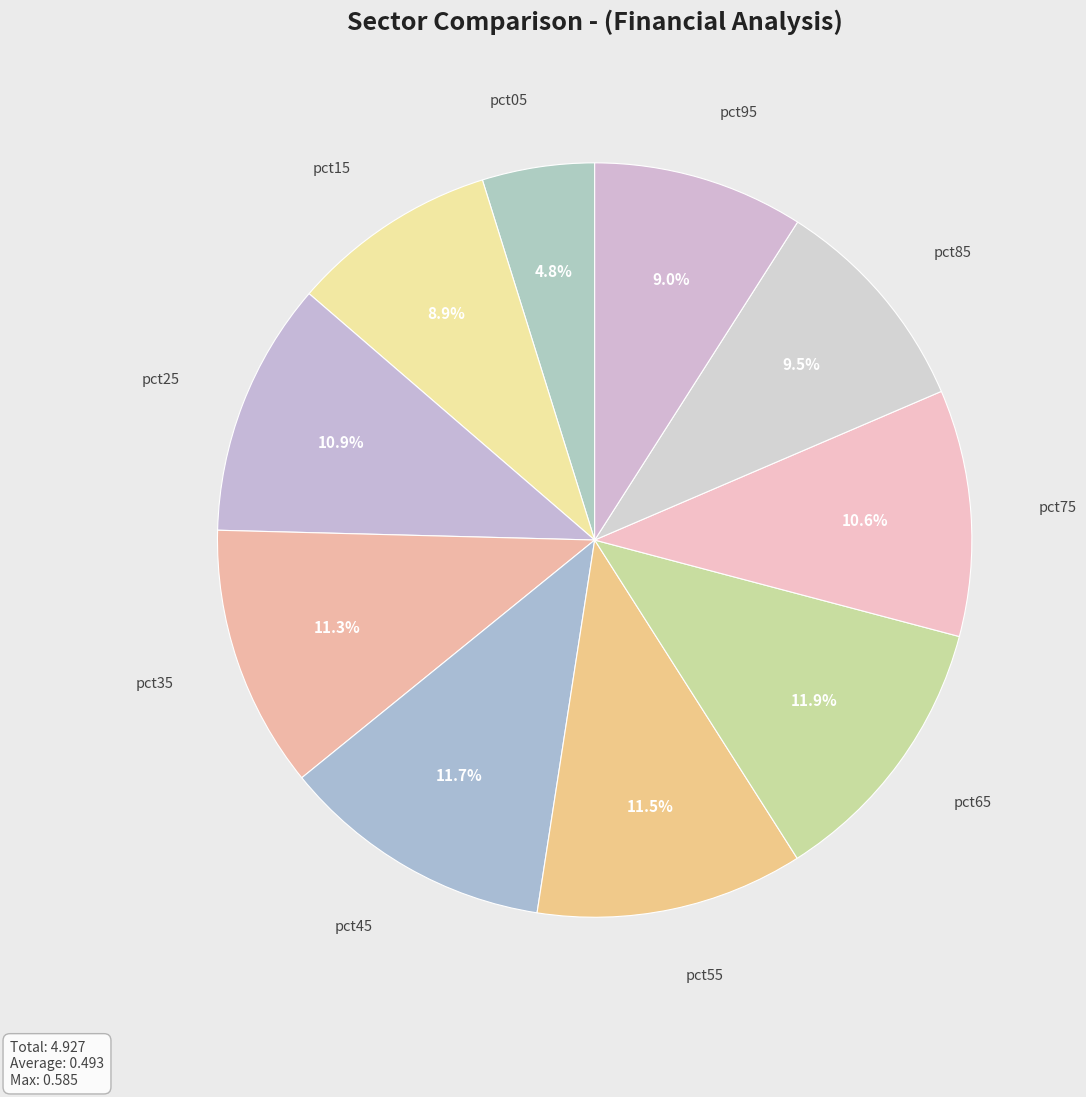

How many segments does this pie chart have?

10